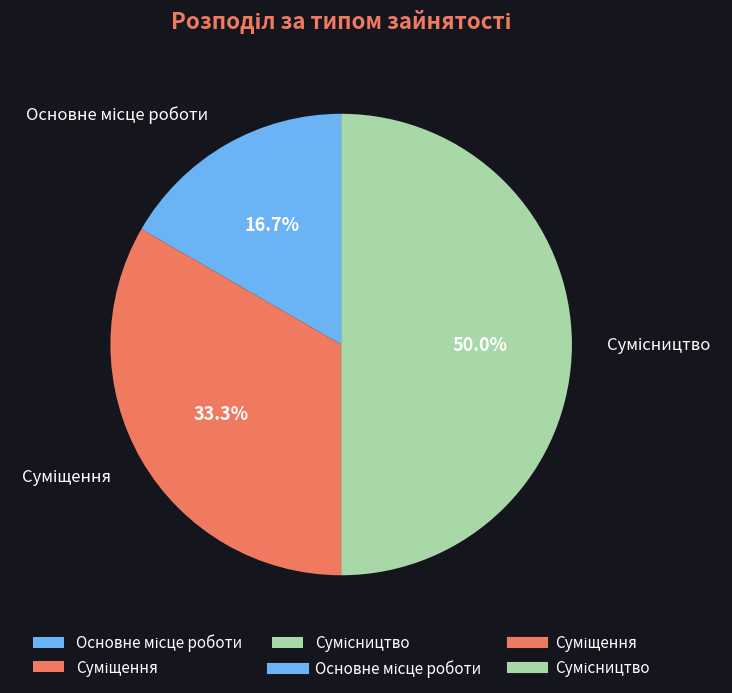

Is it true that Суміщення is 33% of the pie?

True